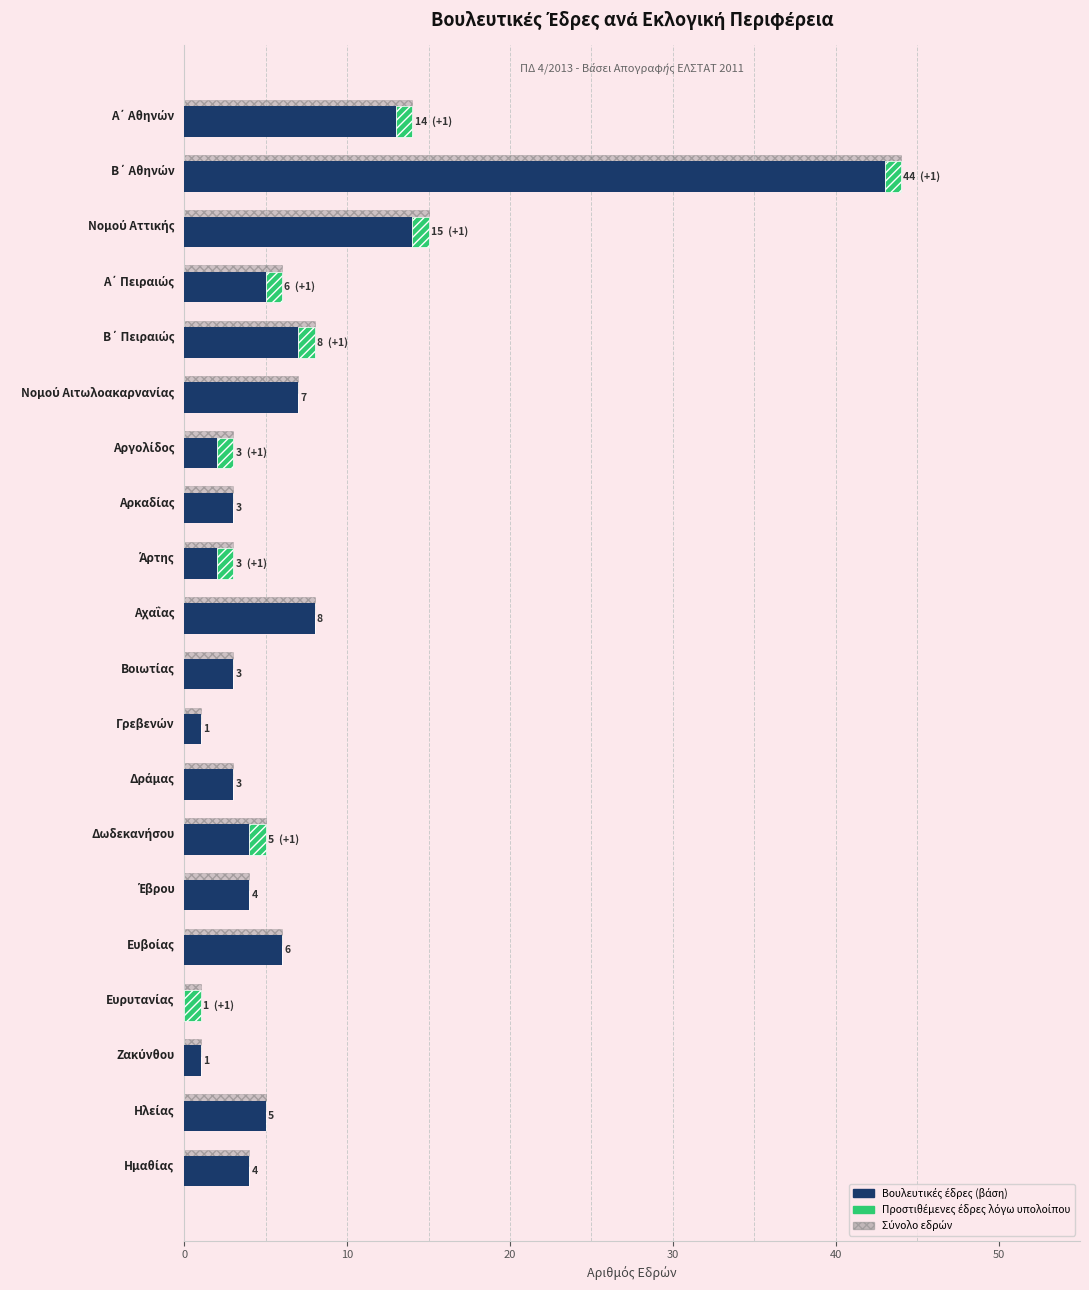

Rank the series at Ζακύνθου from lowest to highest value.

Προστιθέμενες έδρες, Βουλευτικές έδρες